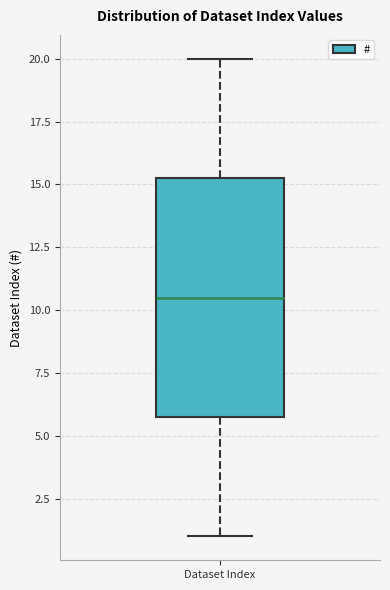

Transcribe this box plot: give where the median line is, the range the box spans, and where the two whiskers end, as read against the y-axis. The values are not printed on the chart, so give them approximately, as read against the axis.

median 10.5, box 6.0 to 15.5, whiskers 1.0 to 20.0